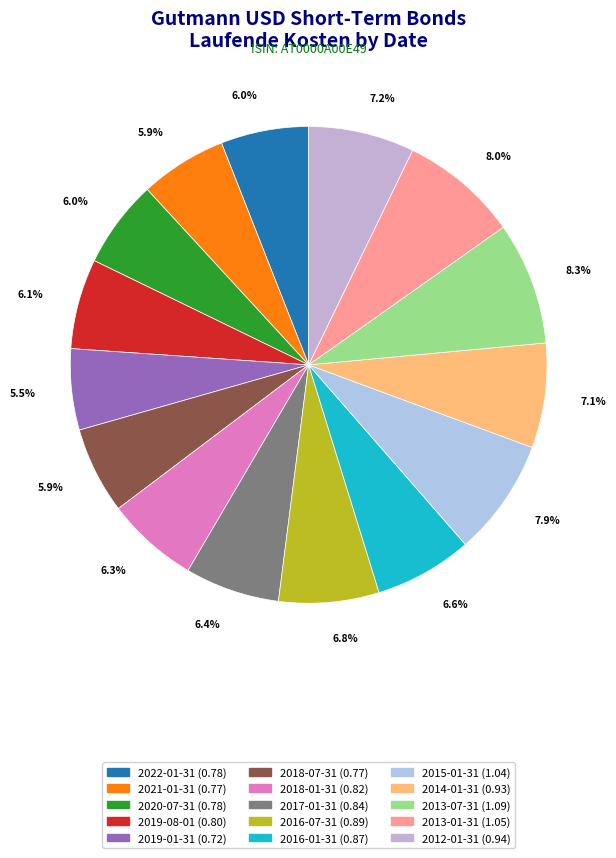

Is it true that 2013-01-31 is 8% of the pie?

True